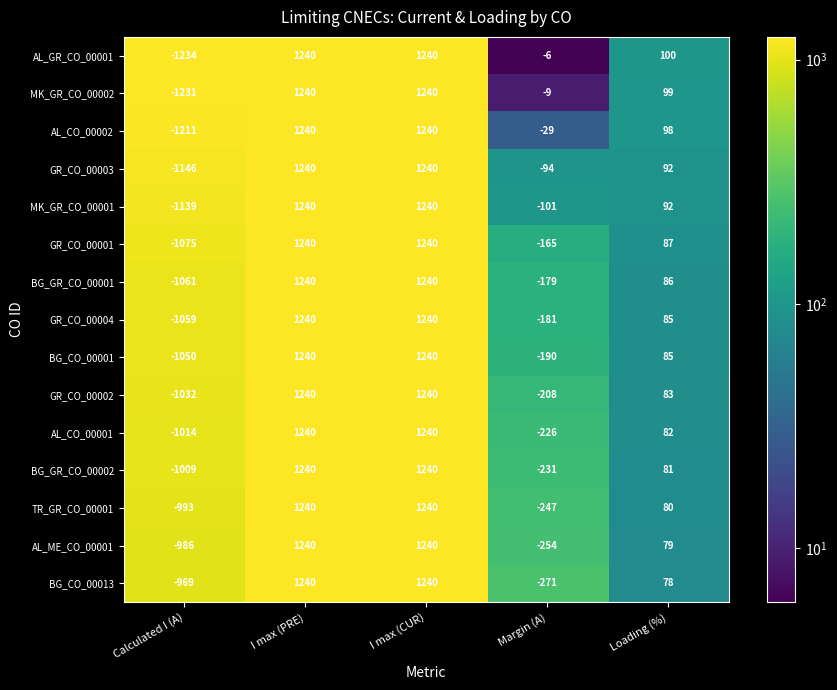

Where is GR_CO_00004 nearest to the value 90?

Loading (%)